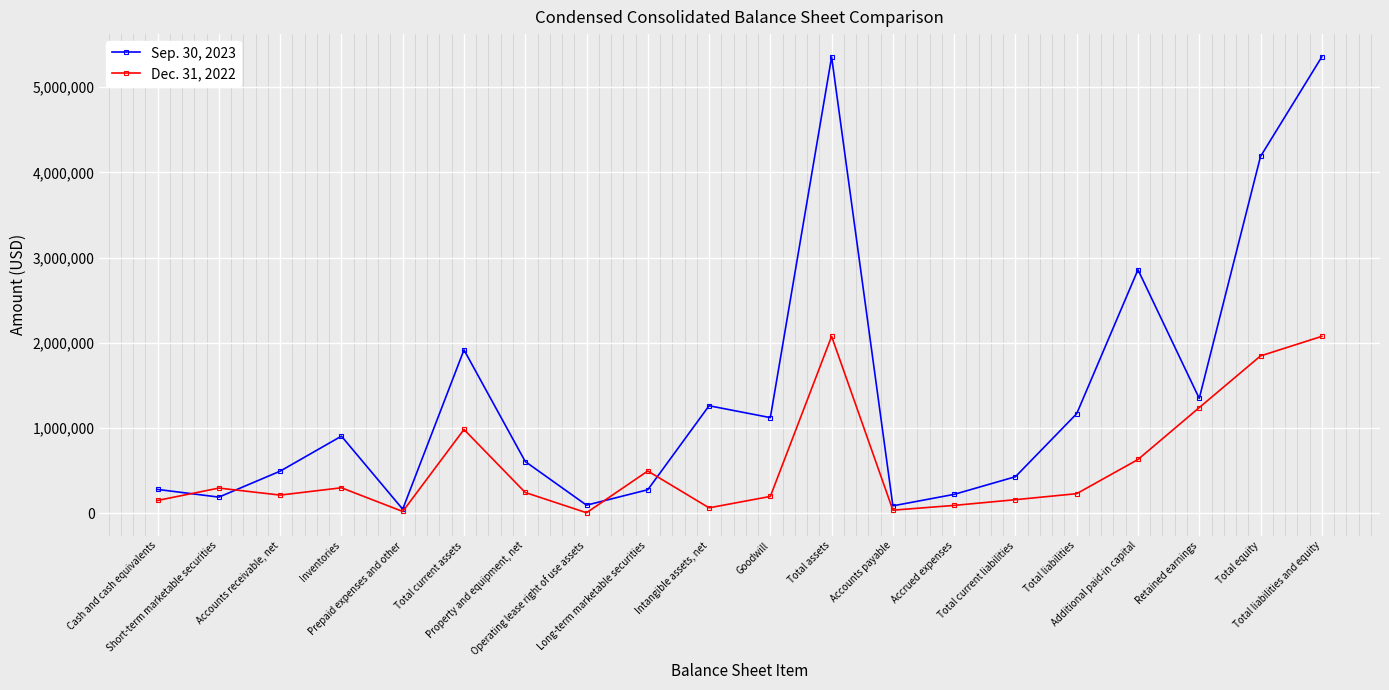

Which series has the largest range (max minus min)?

Sep. 30, 2023